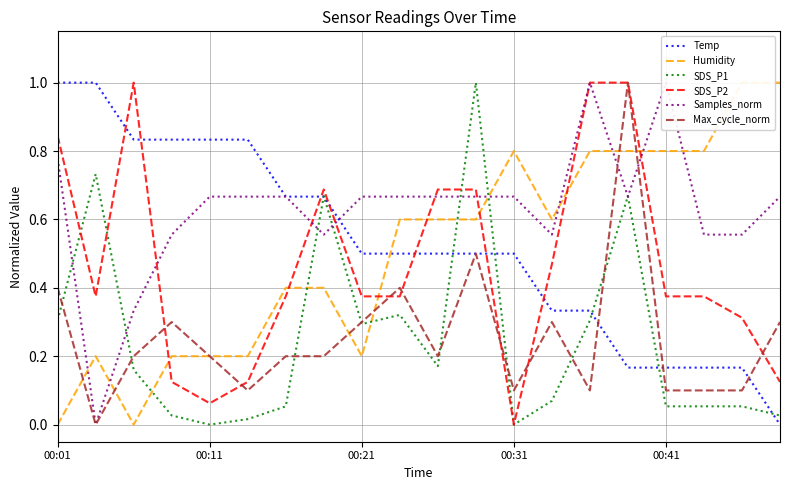

How many values in SDS_P2 are above zero?

19